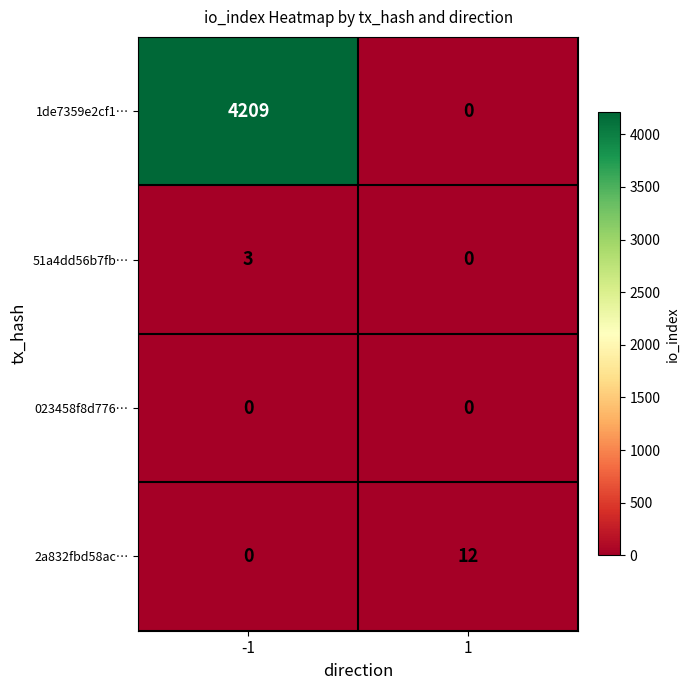

How many distinct data groups are displayed?

4